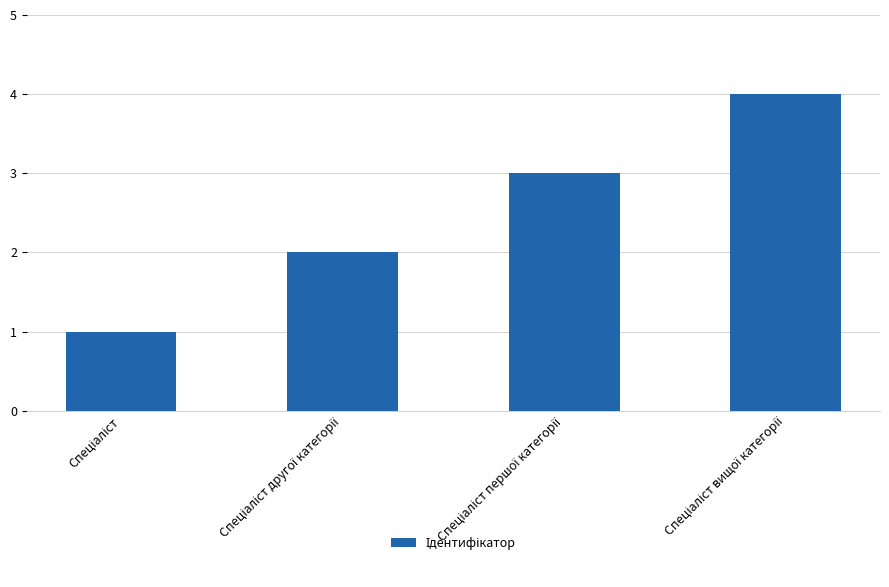

What is the greatest value displayed?

4